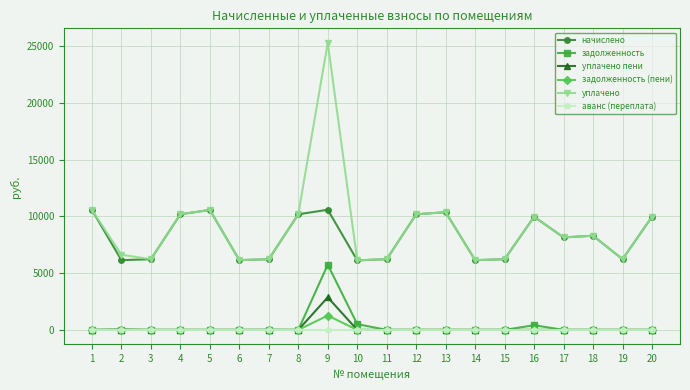

Which series has the widest spread of values?

уплачено